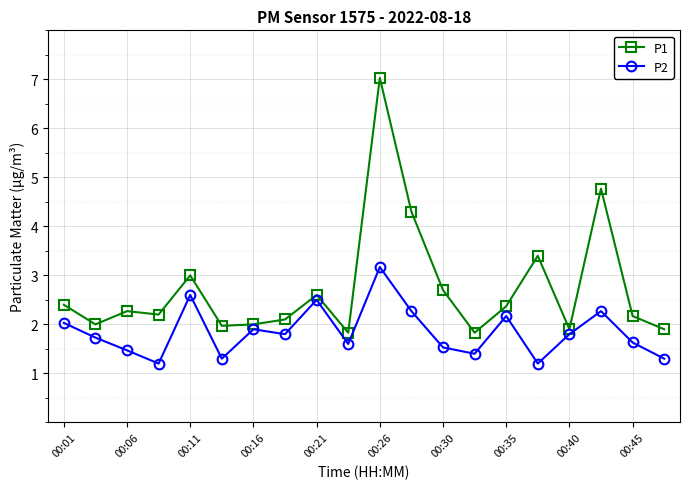

What is the difference between the maximum and minimum values in the P1 series?

5.2